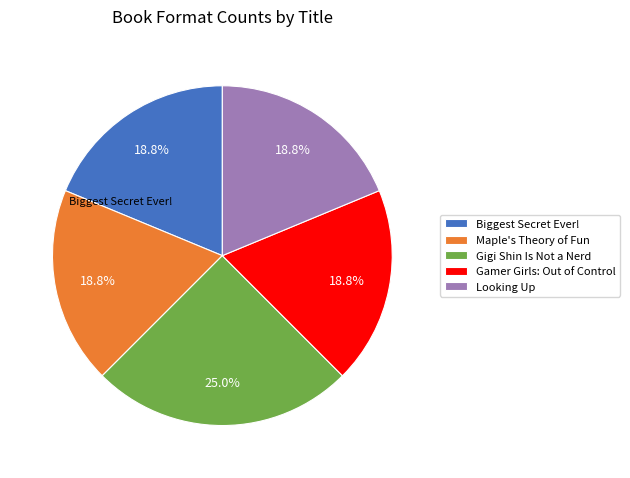

Which slice is the largest?

Gigi Shin Is Not a Nerd